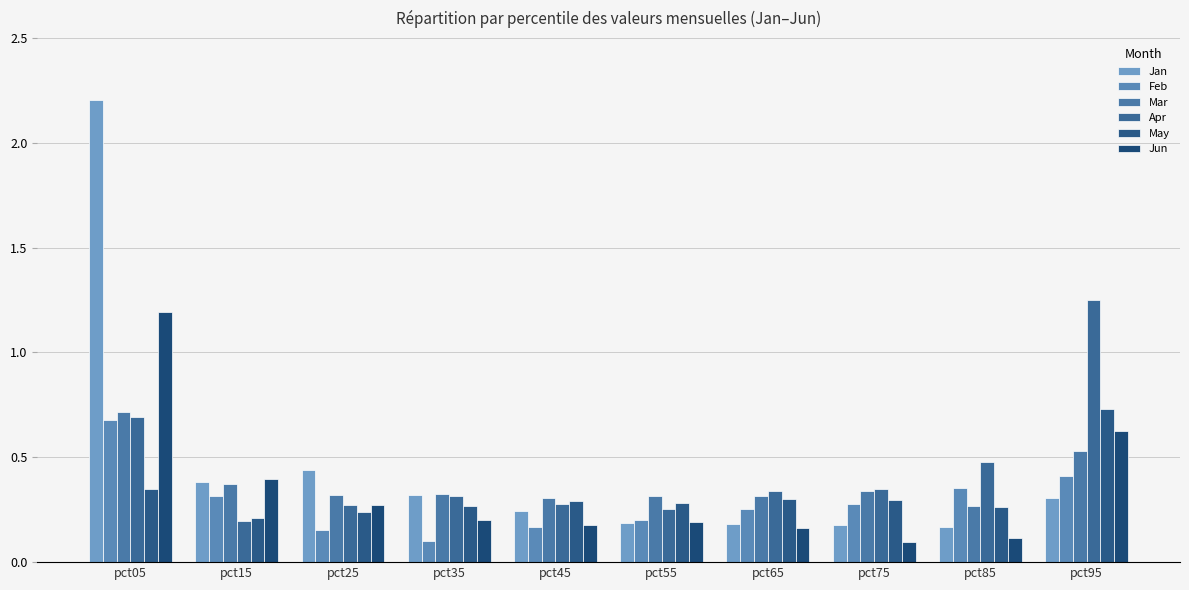

Which label corresponds to the largest value in the chart?

pct05